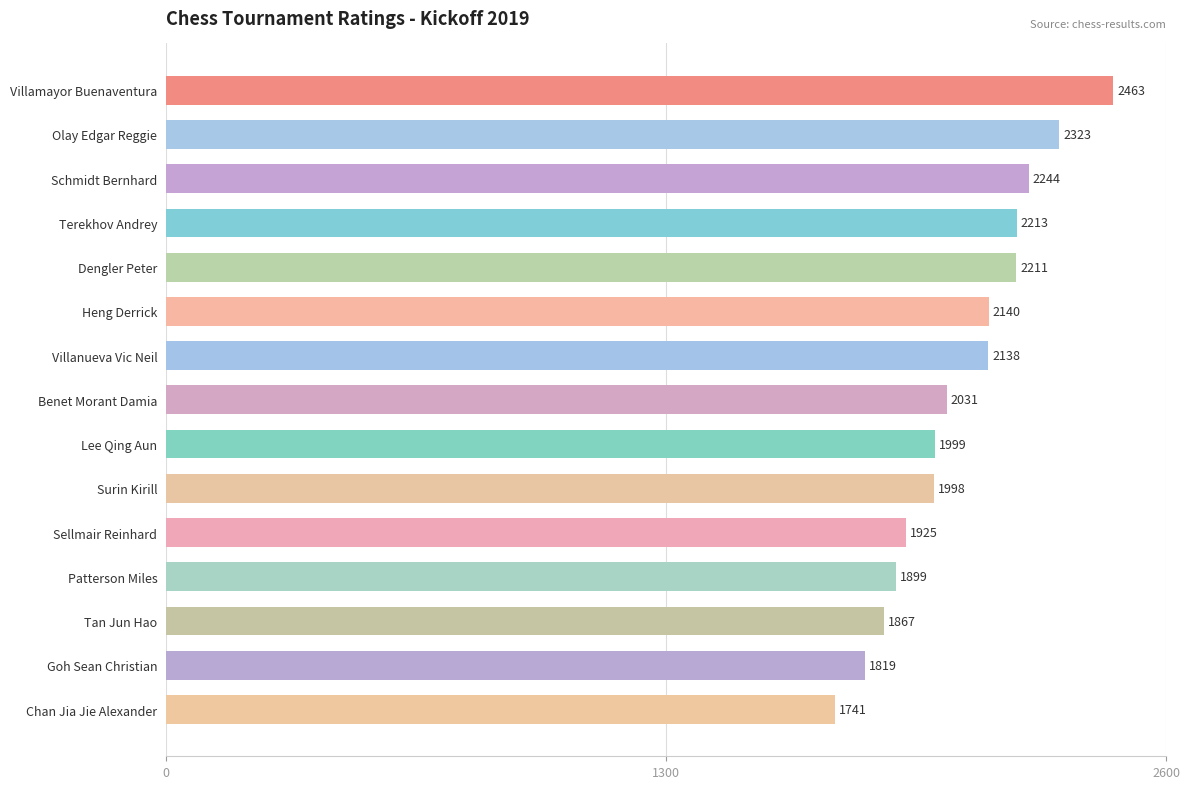

What is the difference between the second highest and minimum values?

582